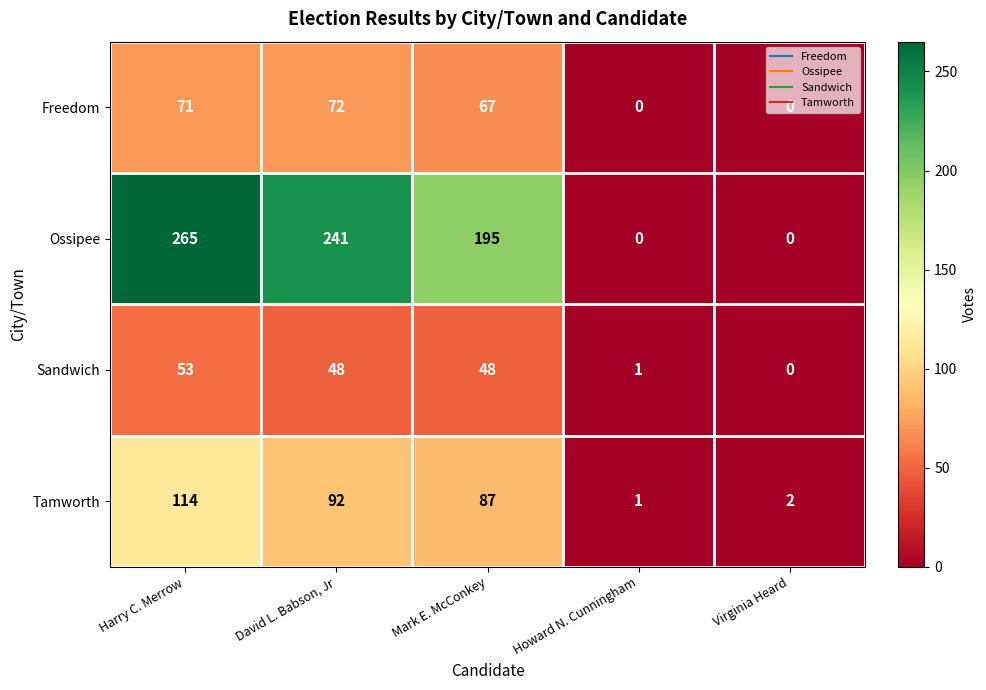

Which category has the highest value in the Sandwich series?

Harry C. Merrow